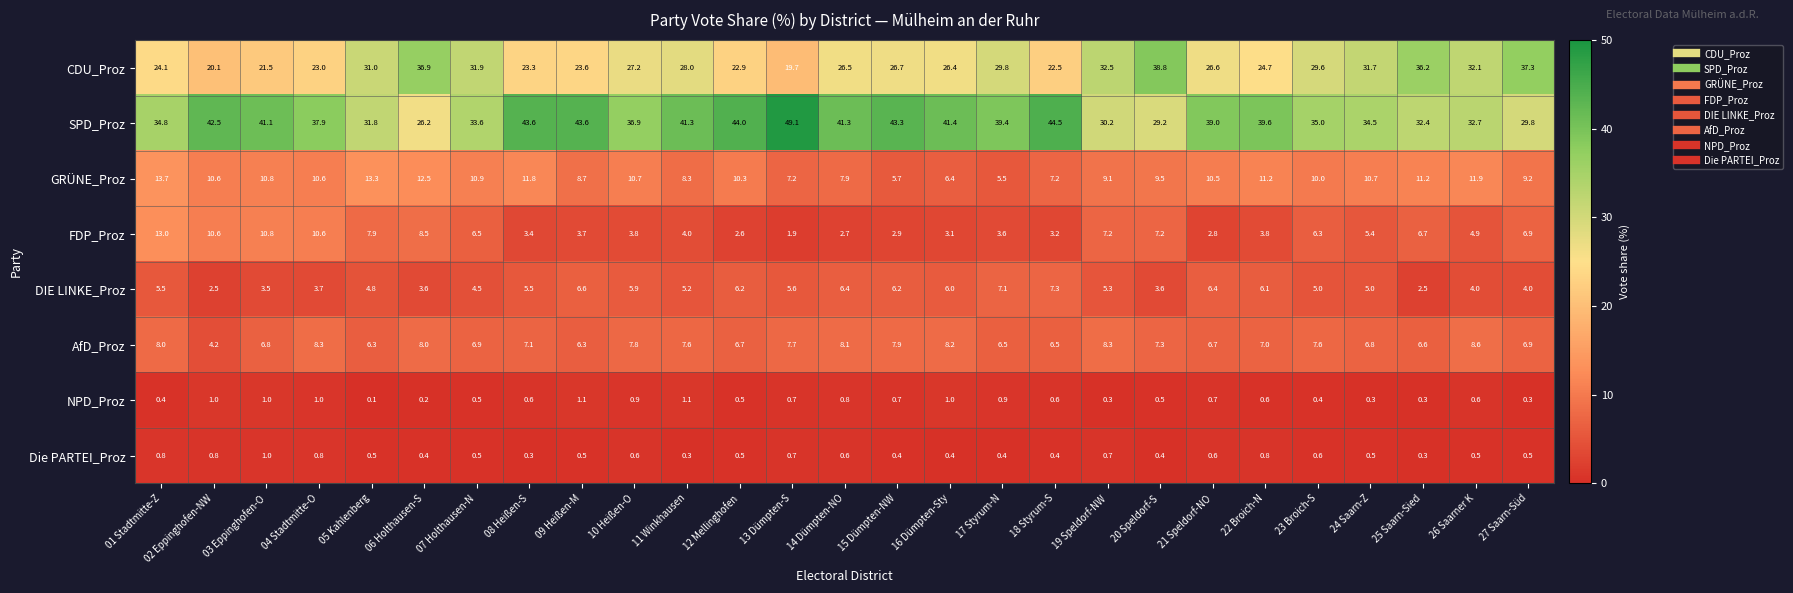

The value of FDP_Proz at 18 Styrum-S is 1.0. True or false?

False